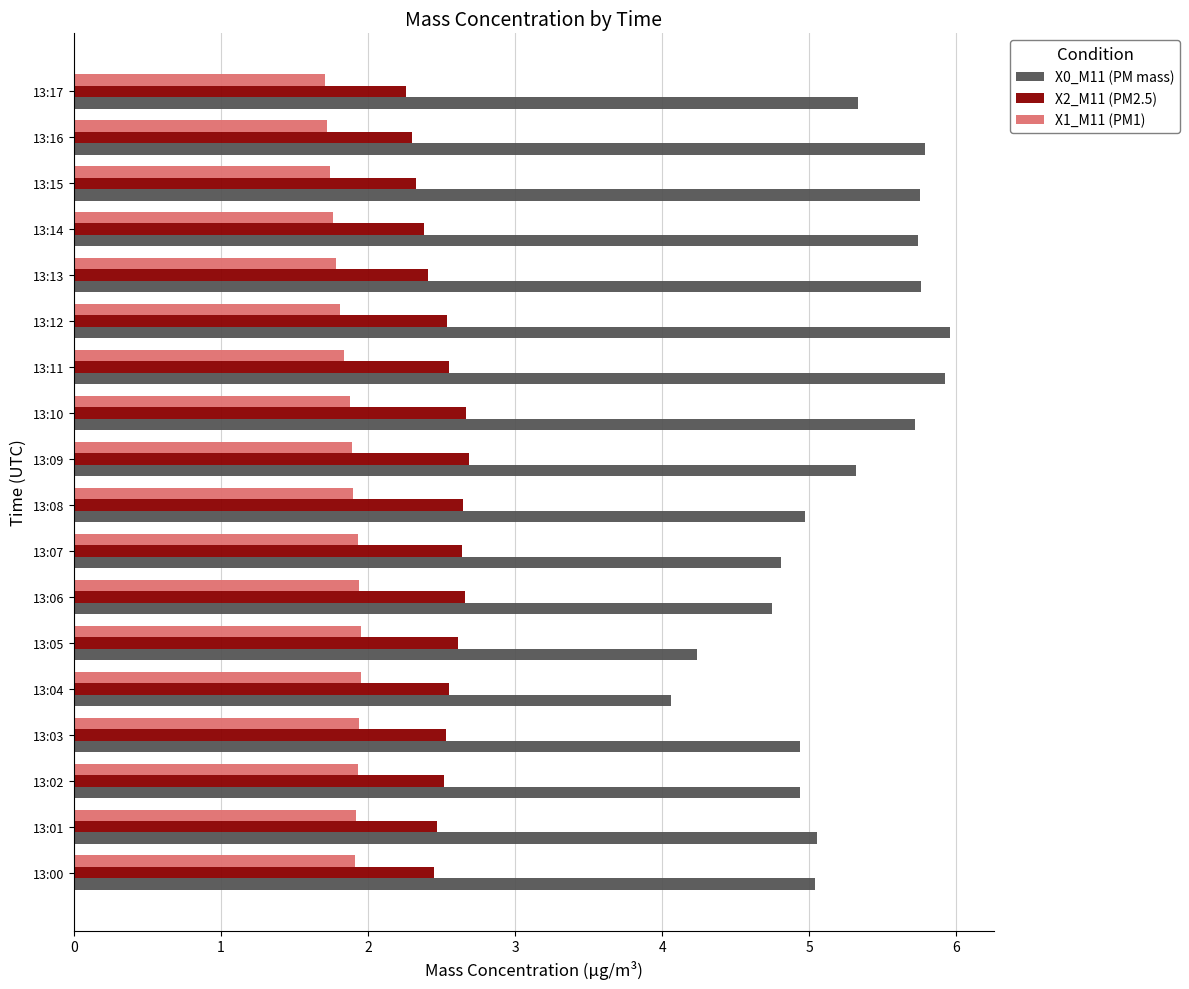

The value of X0_M11 (PM mass) at 13:12 is 10.7. True or false?

False